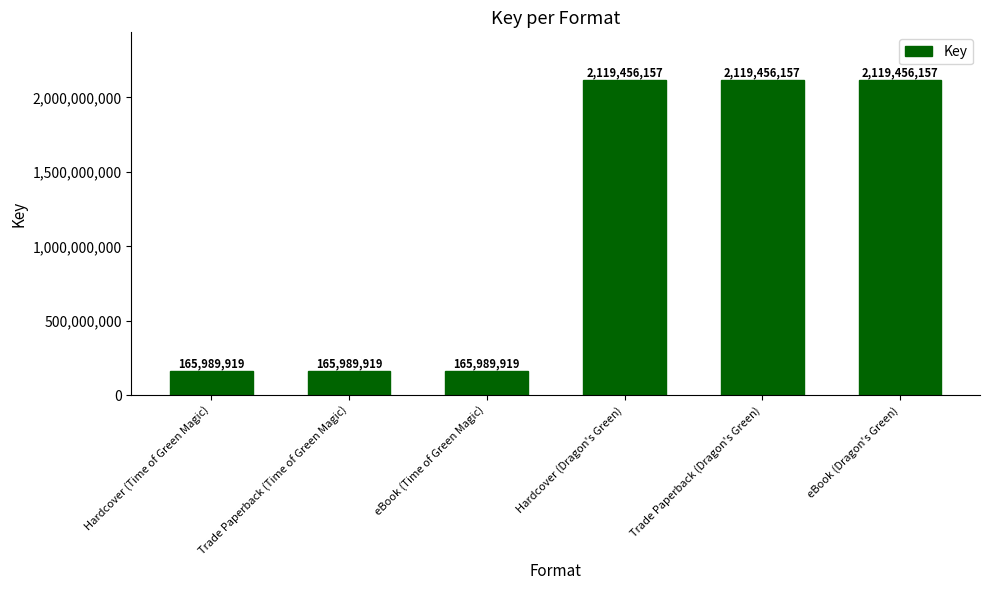

What is the smallest value displayed?

165989919